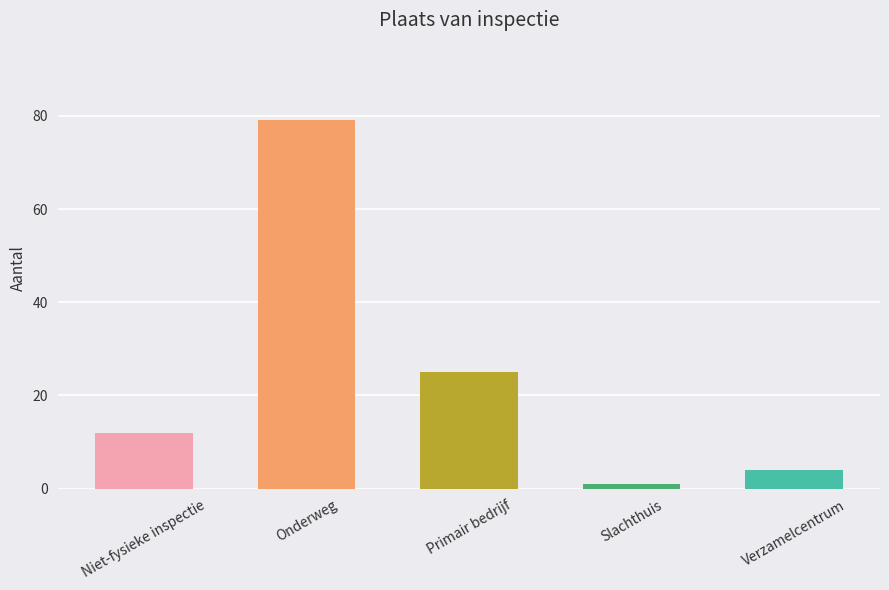

What is the difference between the maximum and minimum values?

78